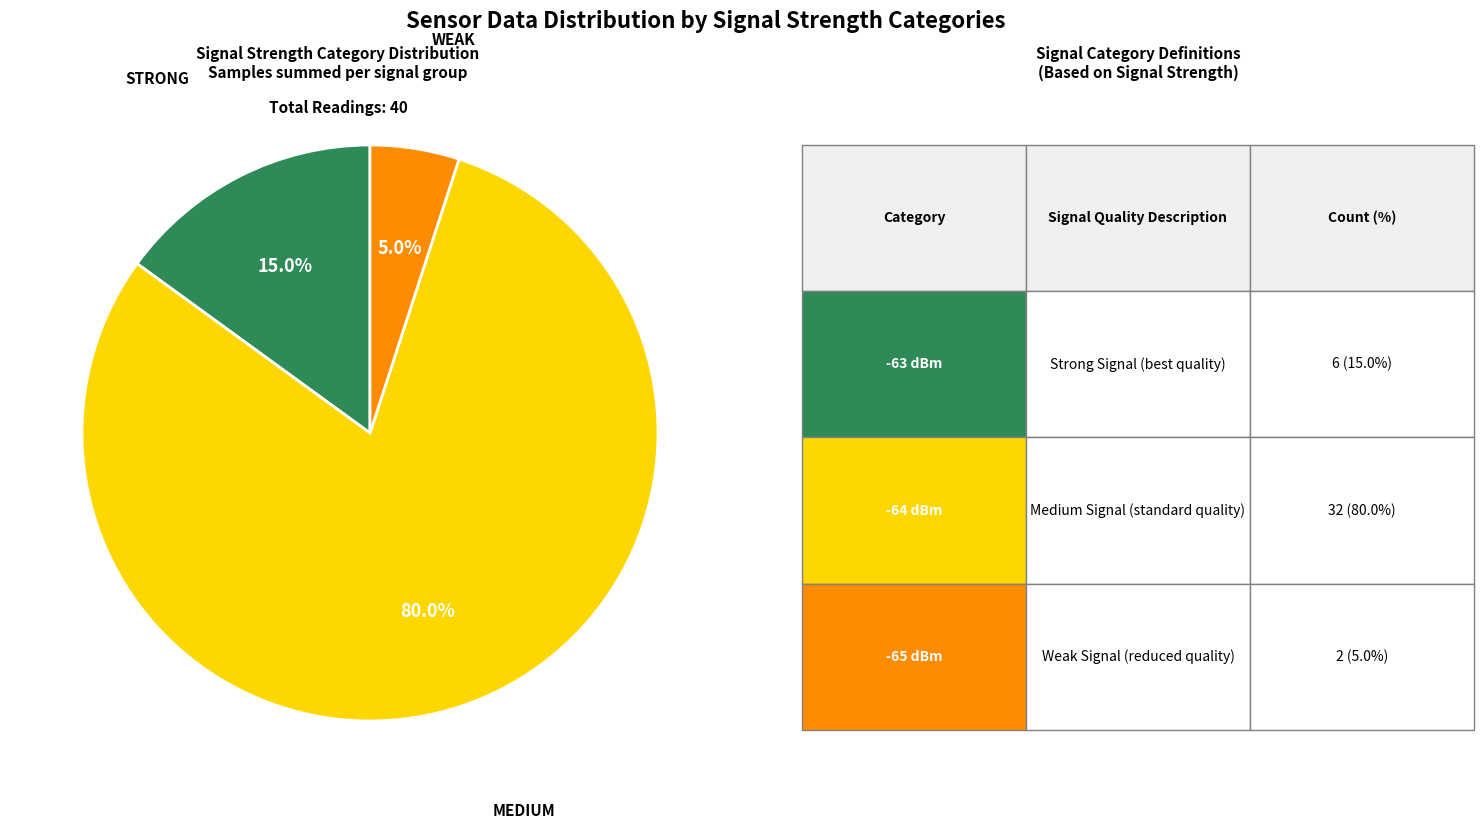

Does any single category account for the majority?

Yes